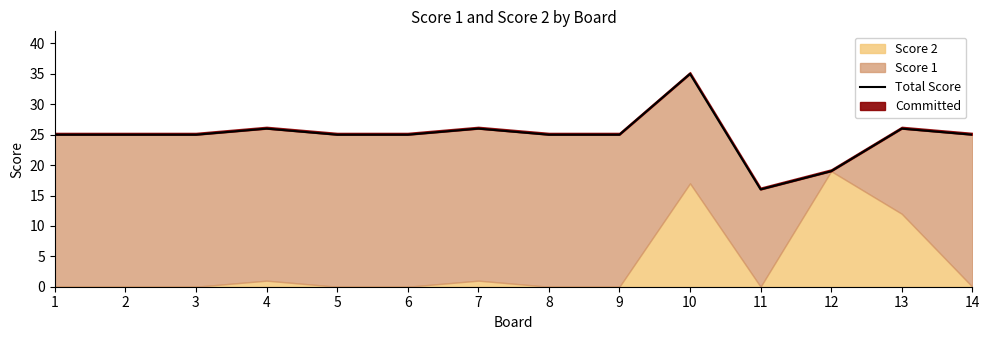

How many values are below 25?

2